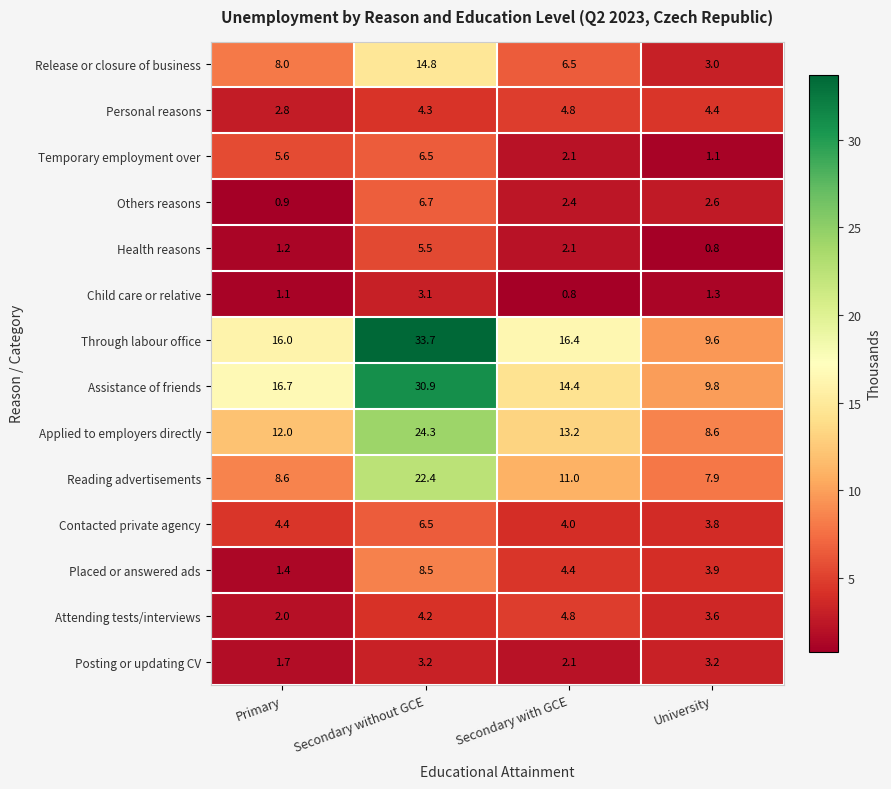

List the labels in order of Placed or answered ads value, smallest first.

Primary, University, Secondary with GCE, Secondary without GCE